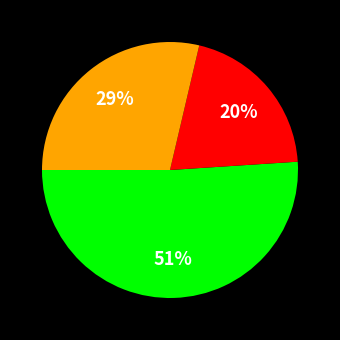

To the nearest percent, what is the average slice percentage?

33%